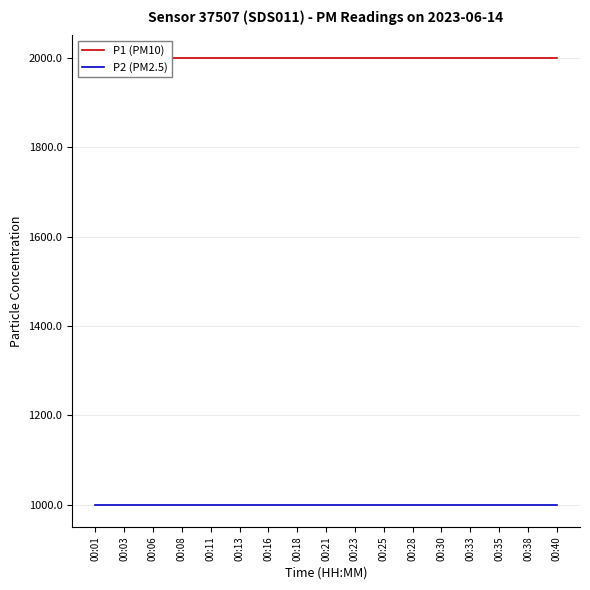

What is the sum of the P2 (PM2.5) values at 00:25 and 00:01?

1999.8